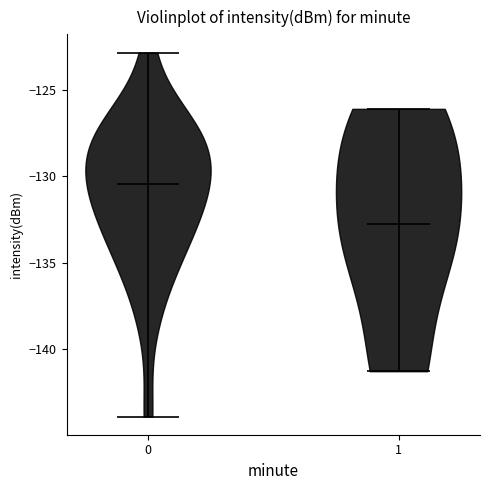

Which violin has the lowest median line?

1